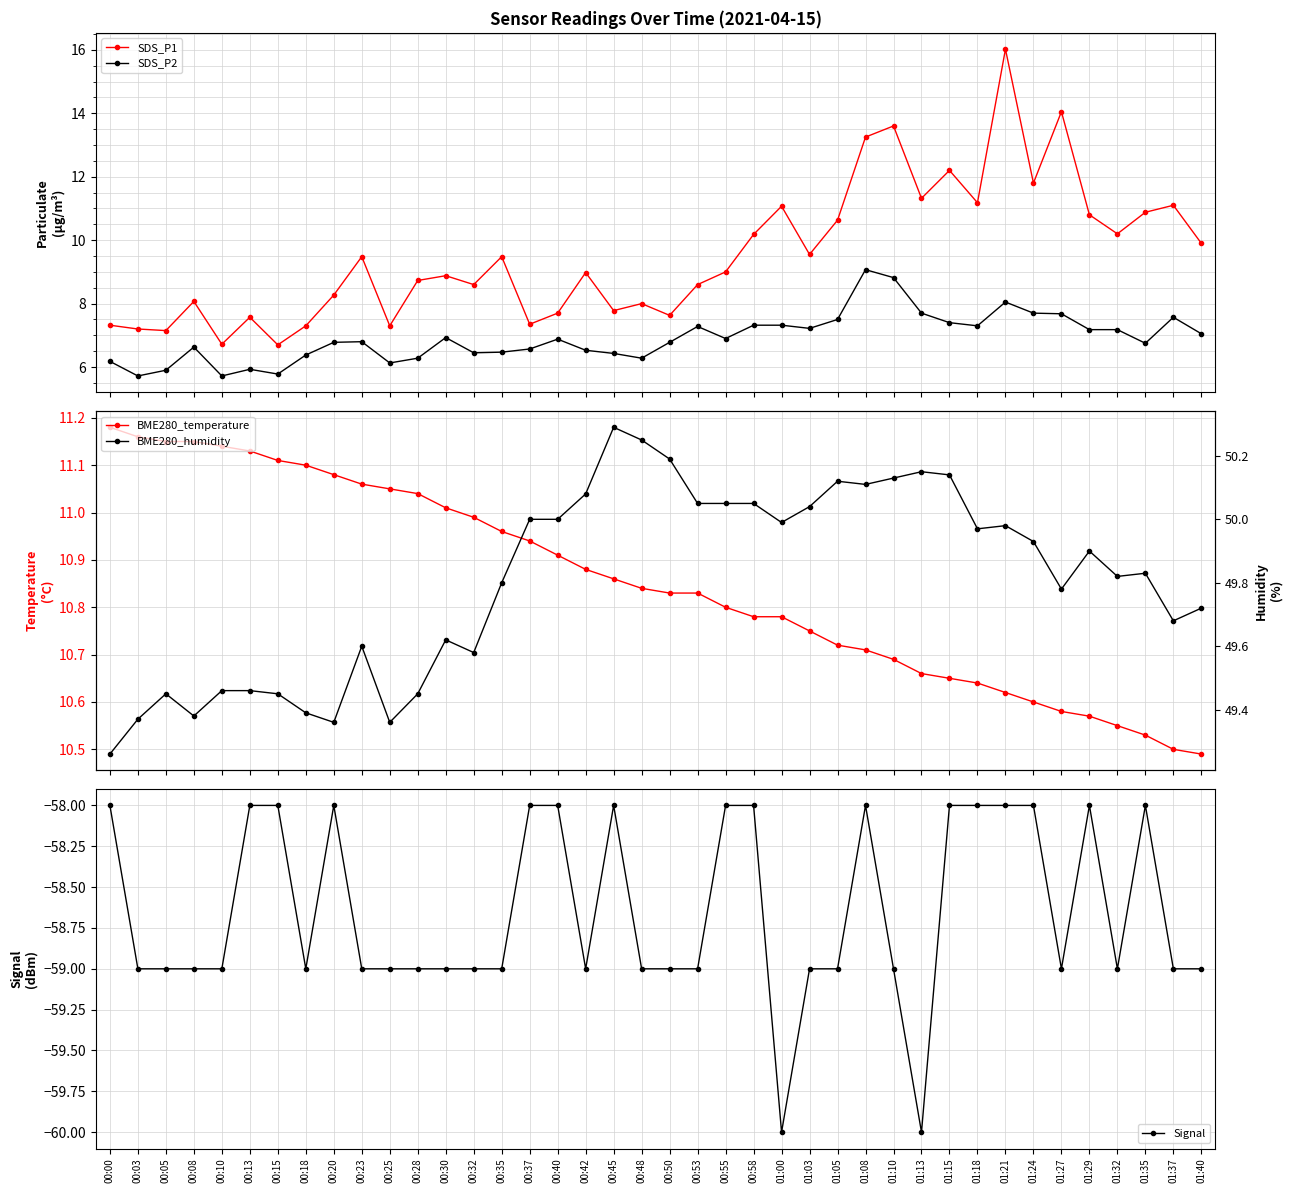

True or false: BME280_temperature and Signal cross at least once.

False